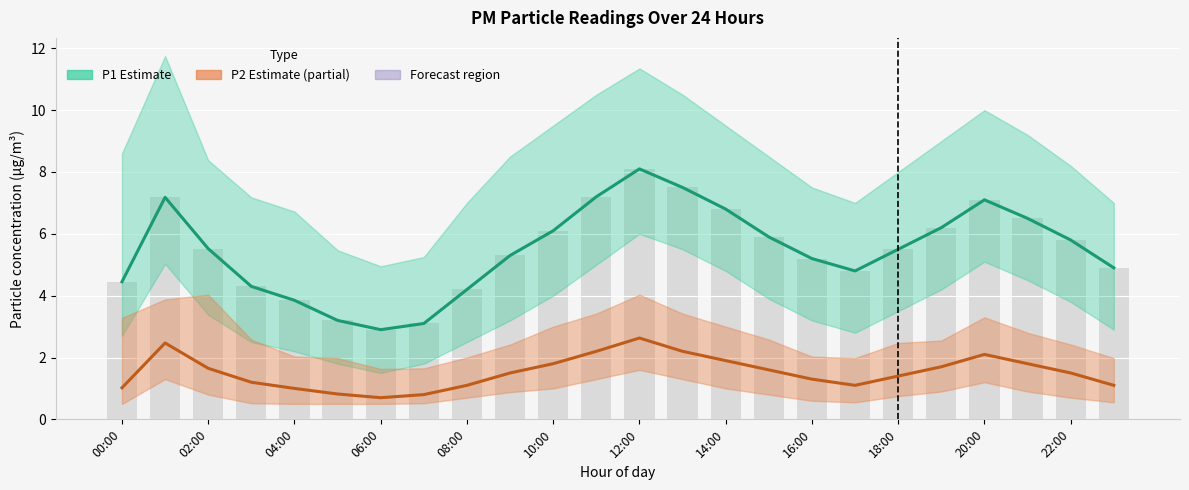

Which series changed the most between 18:00 and 14?

P1 (Estimate)